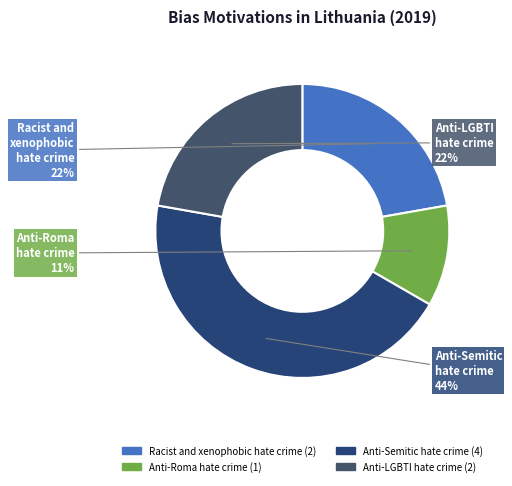

To the nearest percent, what portion does Anti-LGBTI hate crime represent?

22%